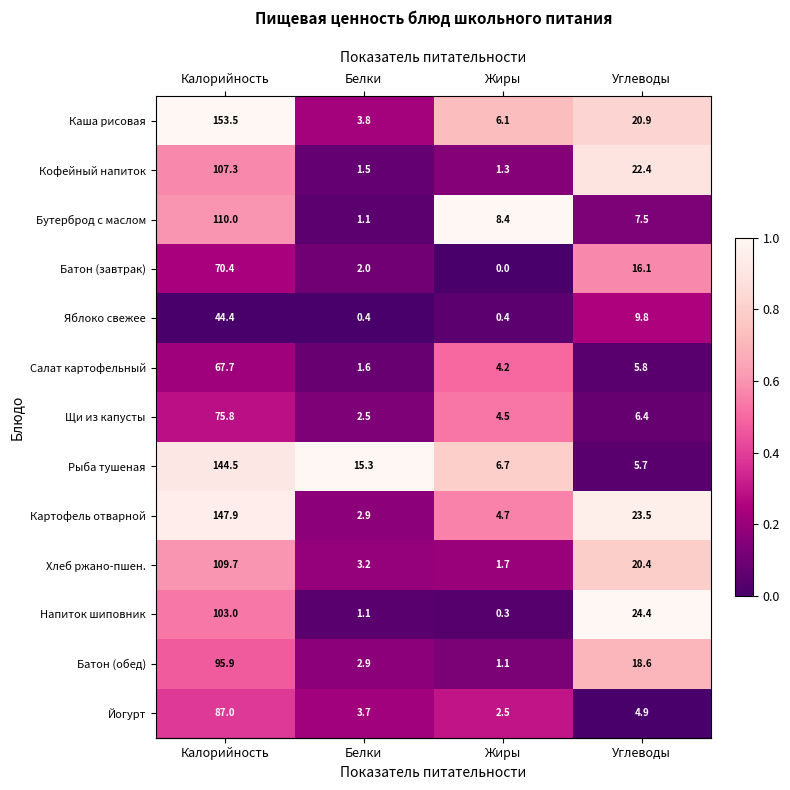

Which series changed the most between Жиры and Углеводы?

Напиток шиповник